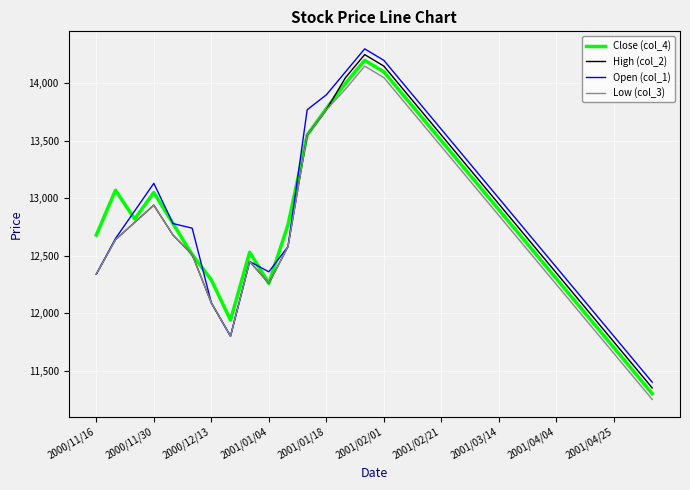

What is the difference between the maximum and minimum values in the Open (col_1) series?

2900